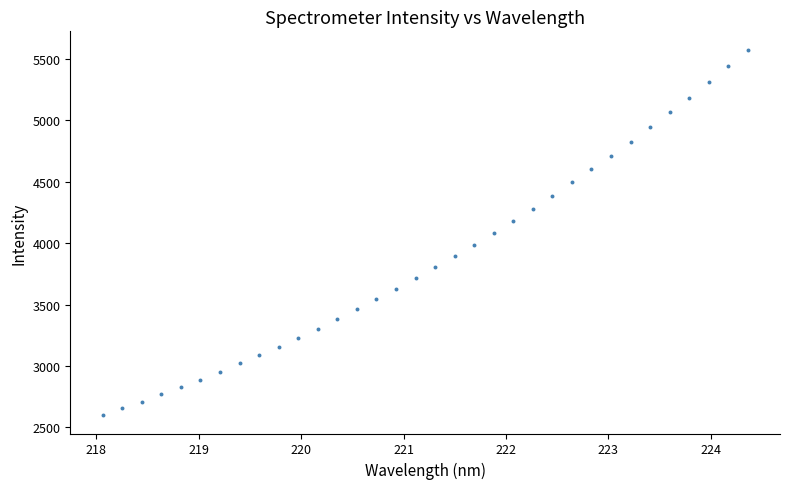

What is the range of Y values (max minus min)?

2977.4